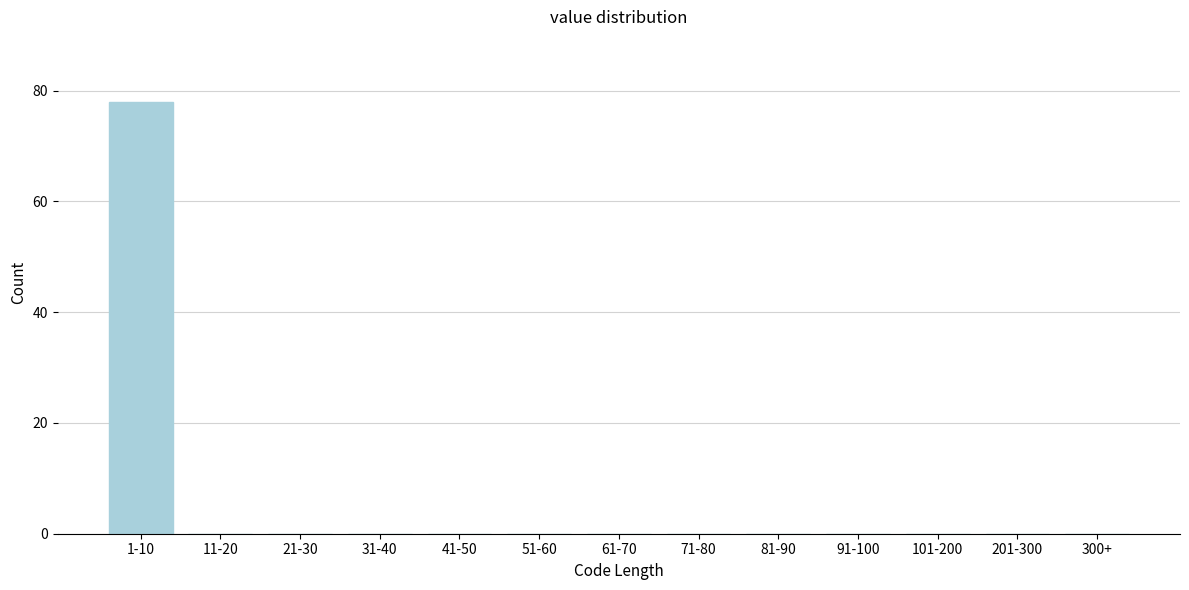

Reading left to right, extract all data points from this chart.

1-10=78	11-20=0	21-30=0	31-40=0	41-50=0	51-60=0	61-70=0	71-80=0	81-90=0	91-100=0	101-200=0	201-300=0	300+=0